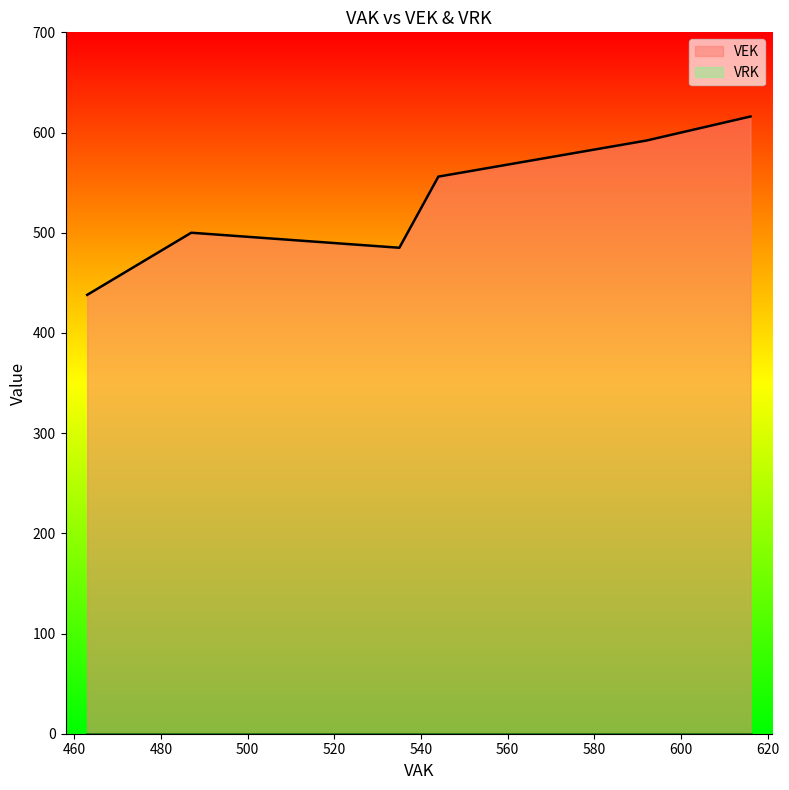

List the series in order of their overall mean, highest first.

VEK, VRK